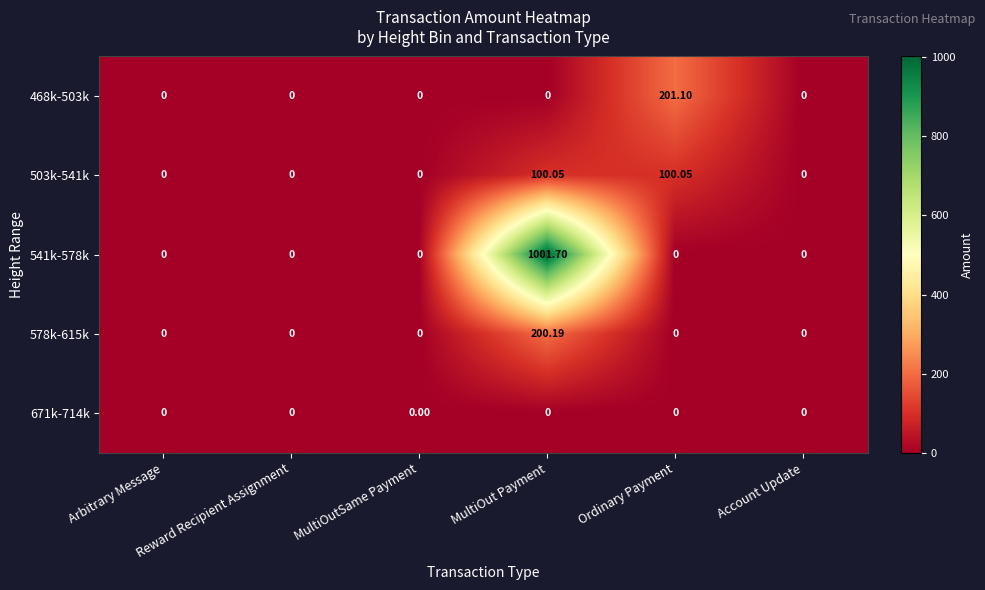

Which series has the widest spread of values?

541k-578k